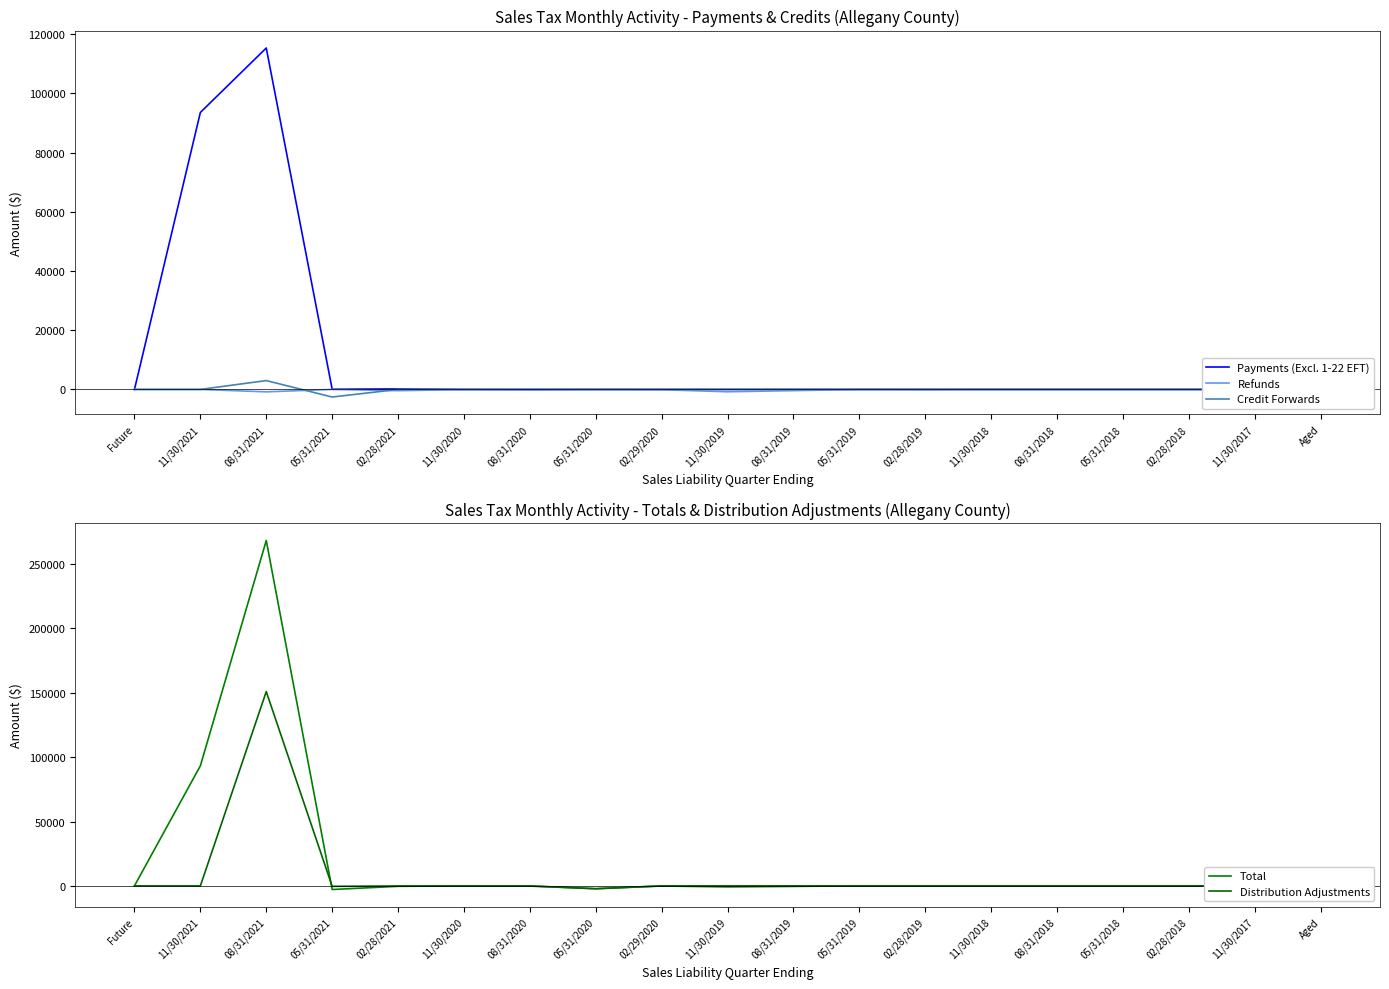

In Distribution Adjustments, how many points are lower than both neighbors (excluding endpoints)?

2